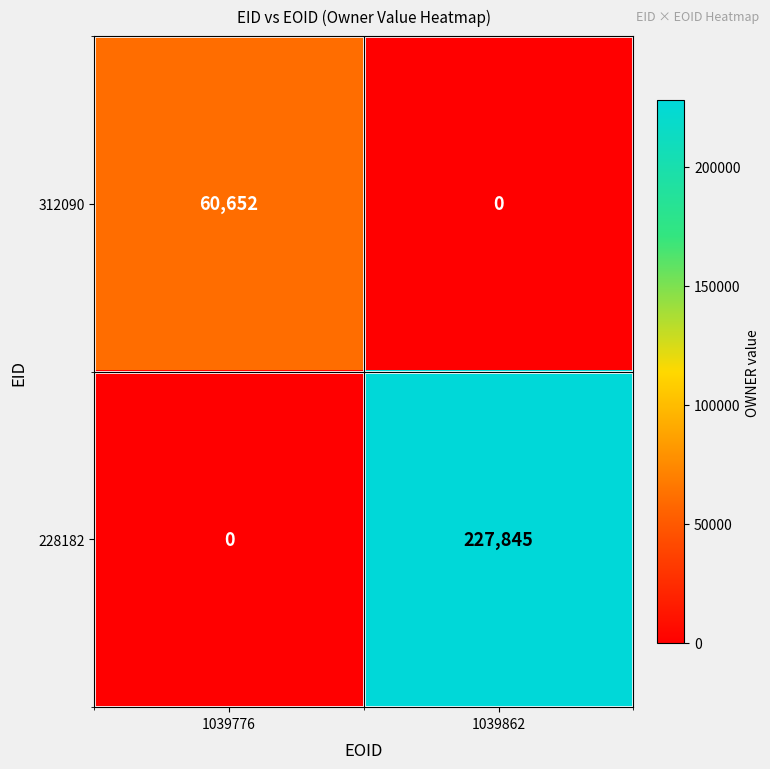

Which series has the largest total across all categories?

228182